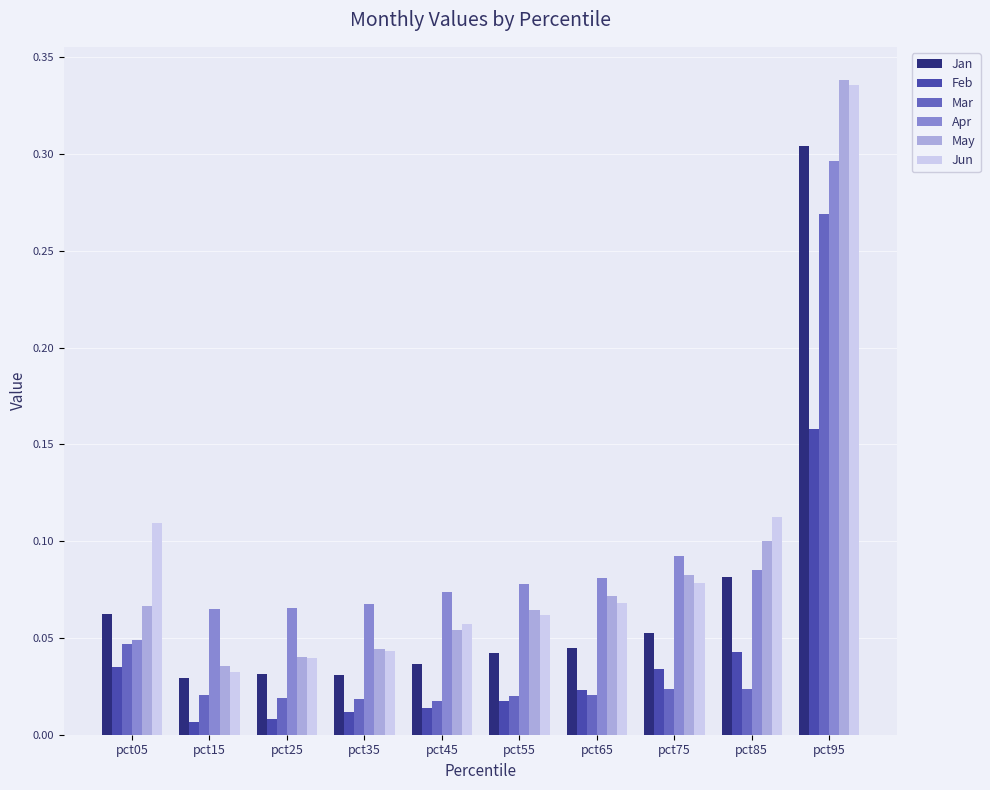

Which category has the highest value across all series?

pct95